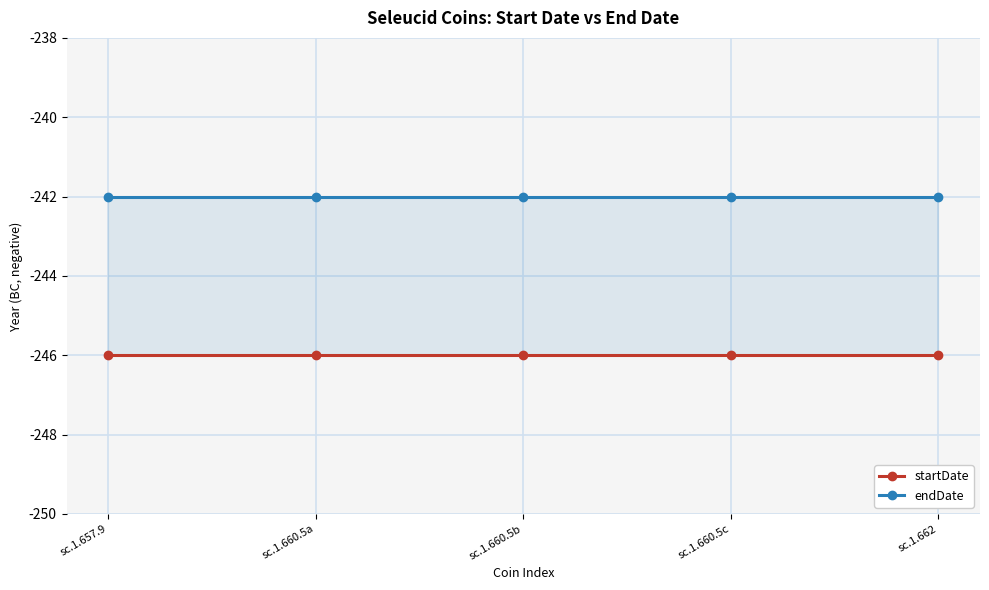

At which category is the sum across all series the highest?

sc.1.657.9